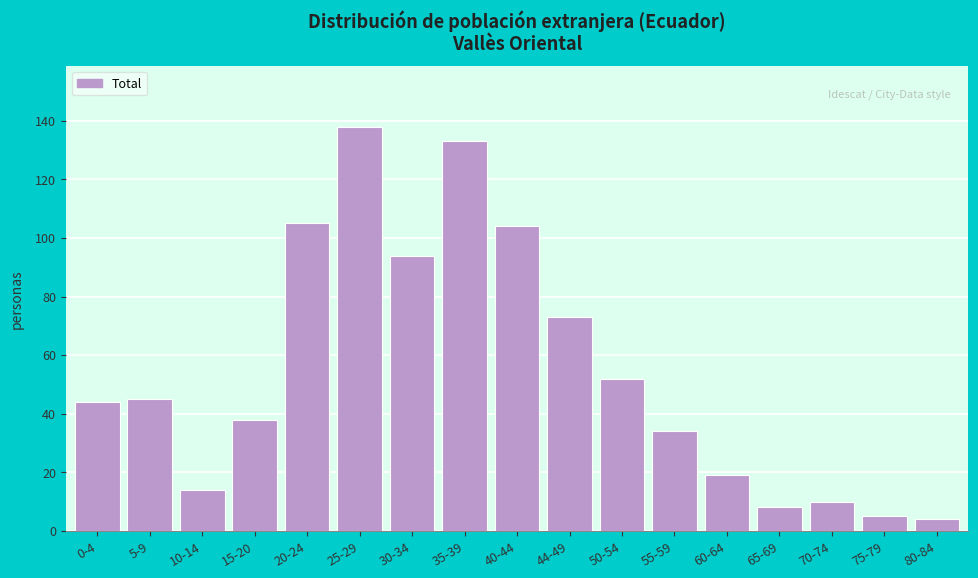

Reading left to right, extract all data points from this chart.

0-4=44	5-9=45	10-14=14	15-20=38	20-24=105	25-29=138	30-34=94	35-39=133	40-44=104	44-49=73	50-54=52	55-59=34	60-64=19	65-69=8	70-74=10	75-79=5	80-84=4